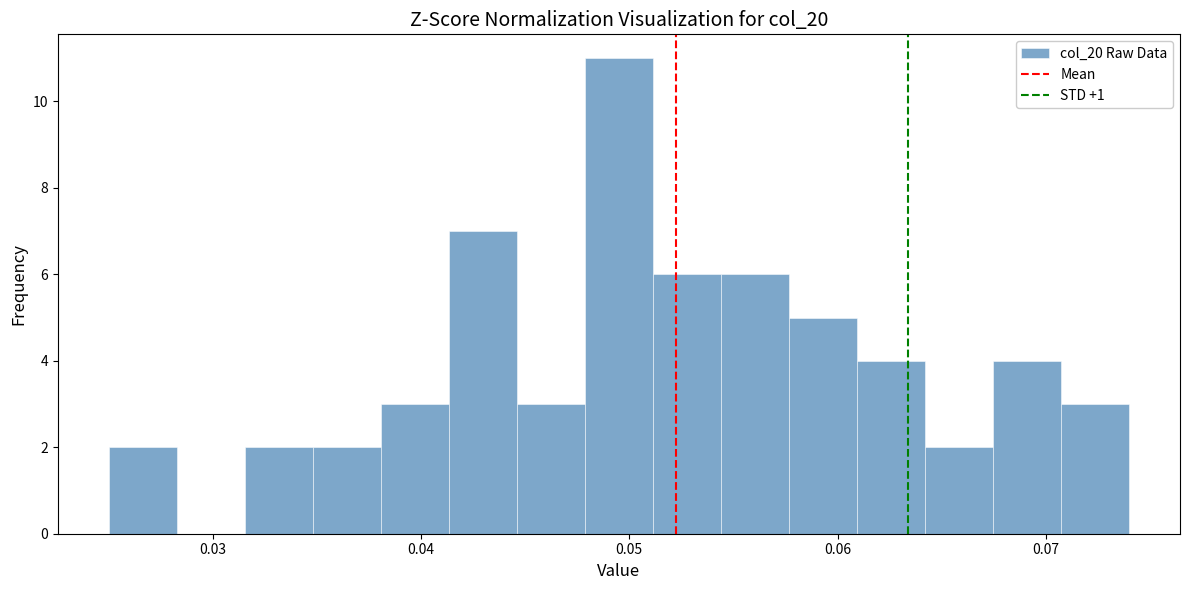

Read against the x-axis, roughly where is the centre of the tallest bar?

0.050